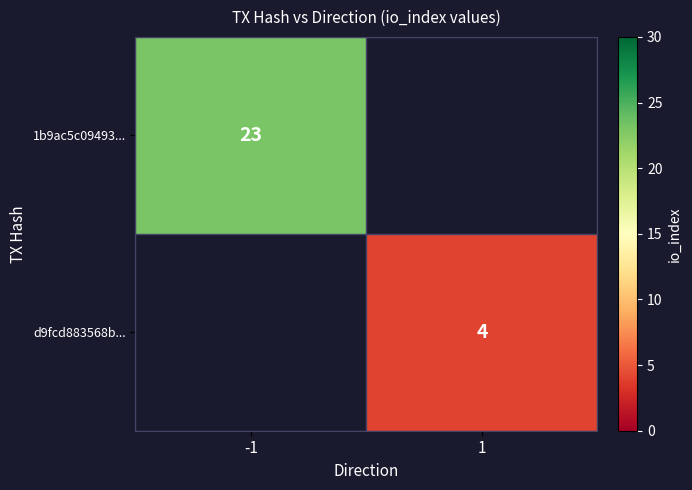

Is it true that d9fcd883568b... equals 4 at 1?

True